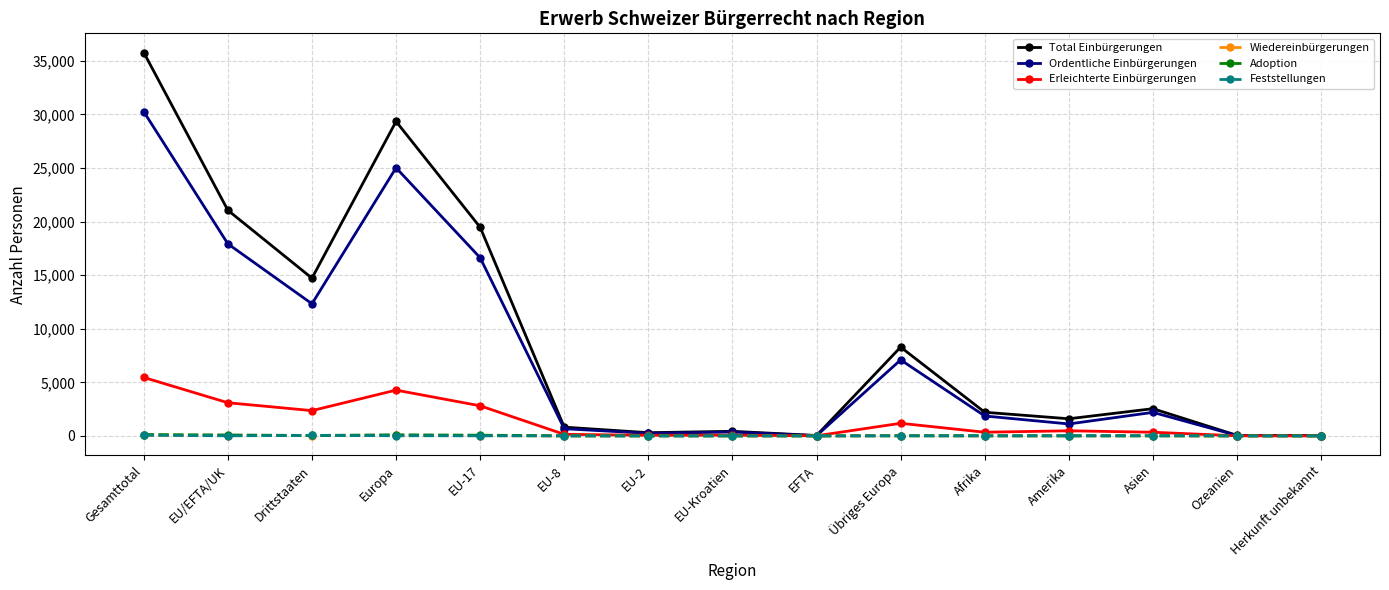

Where is the first local maximum for Erleichterte Einbürgerungen?

Europa